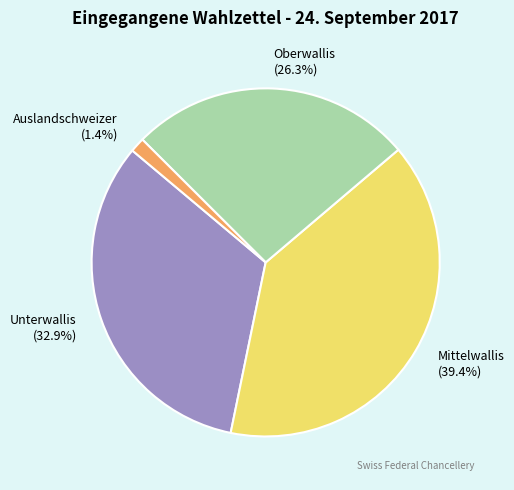

To the nearest percent, what portion does Unterwallis represent?

33%